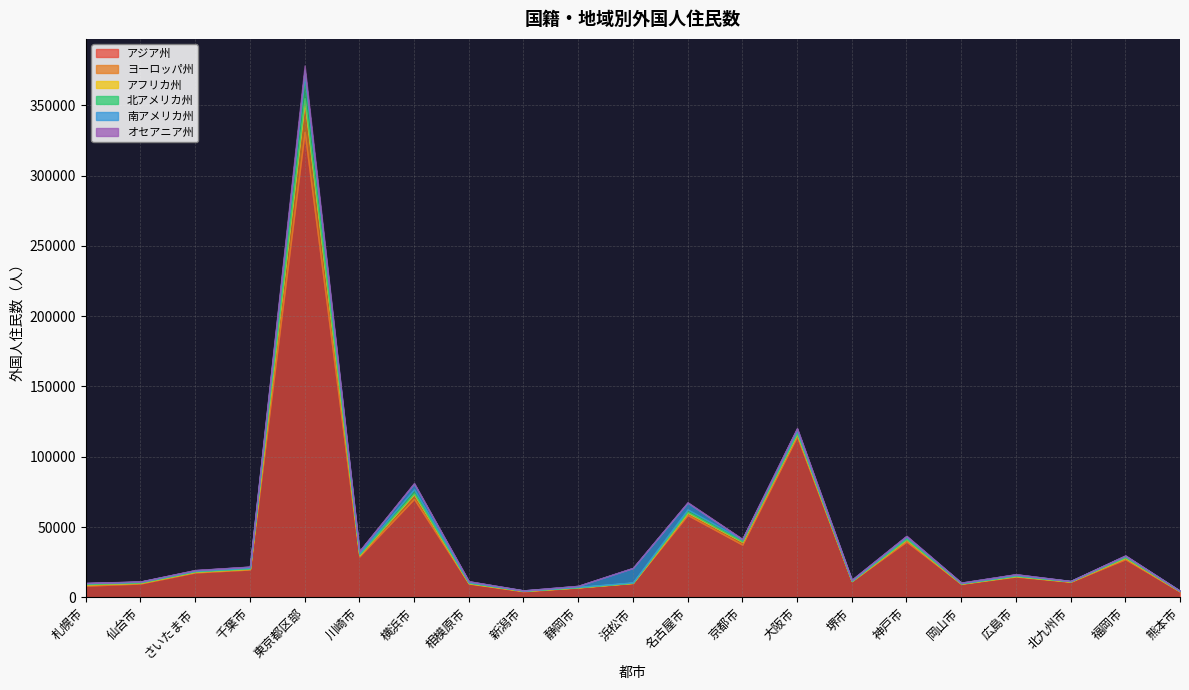

What is the sum of the アジア州 values at 福岡市 and 浜松市?

37256